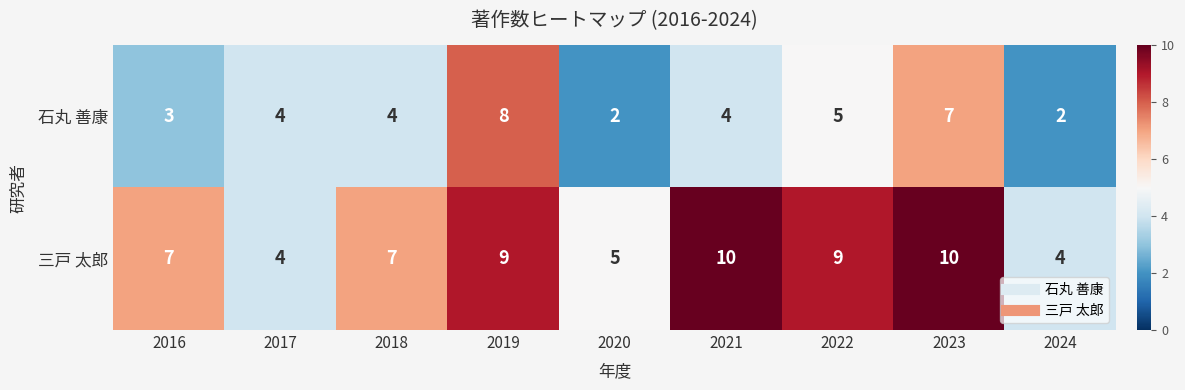

What is the maximum value for 三戸 太郎?

10